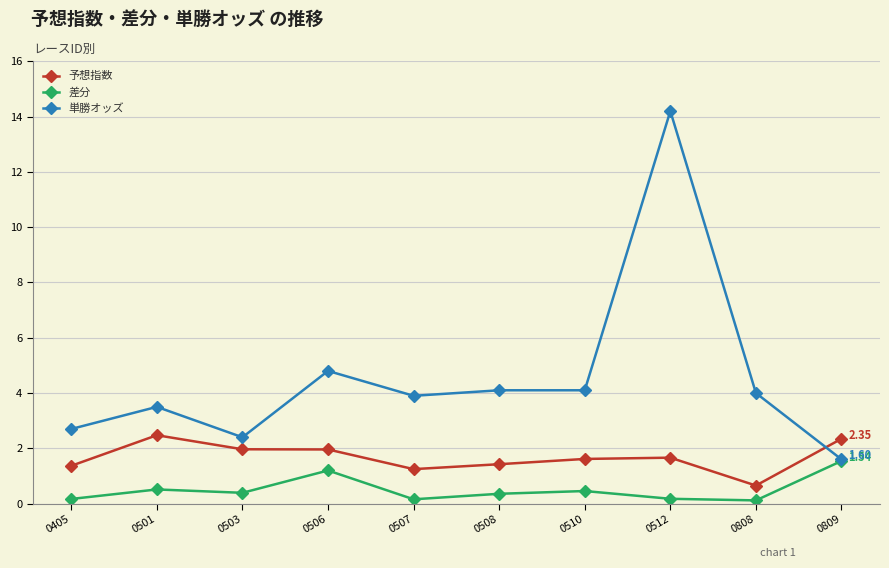

Which series has the largest total across all categories?

単勝オッズ